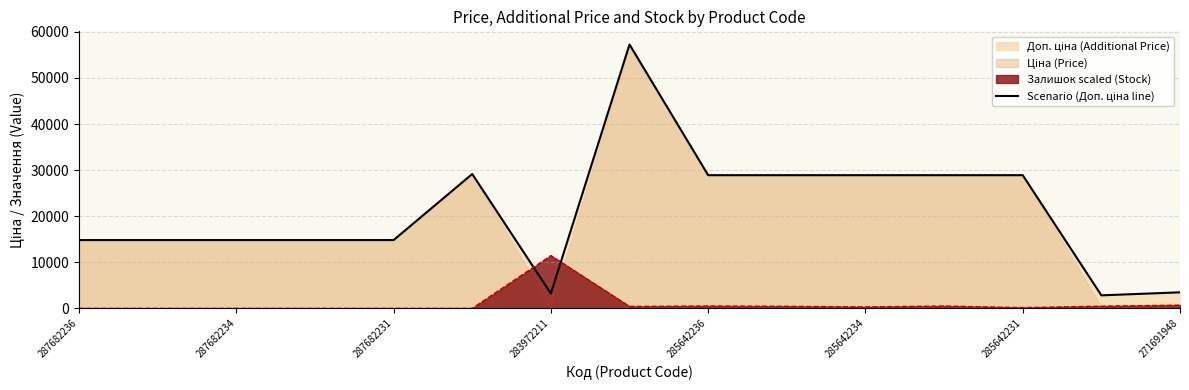

True or false: there are more than 1 points higher than both neighbors.

True